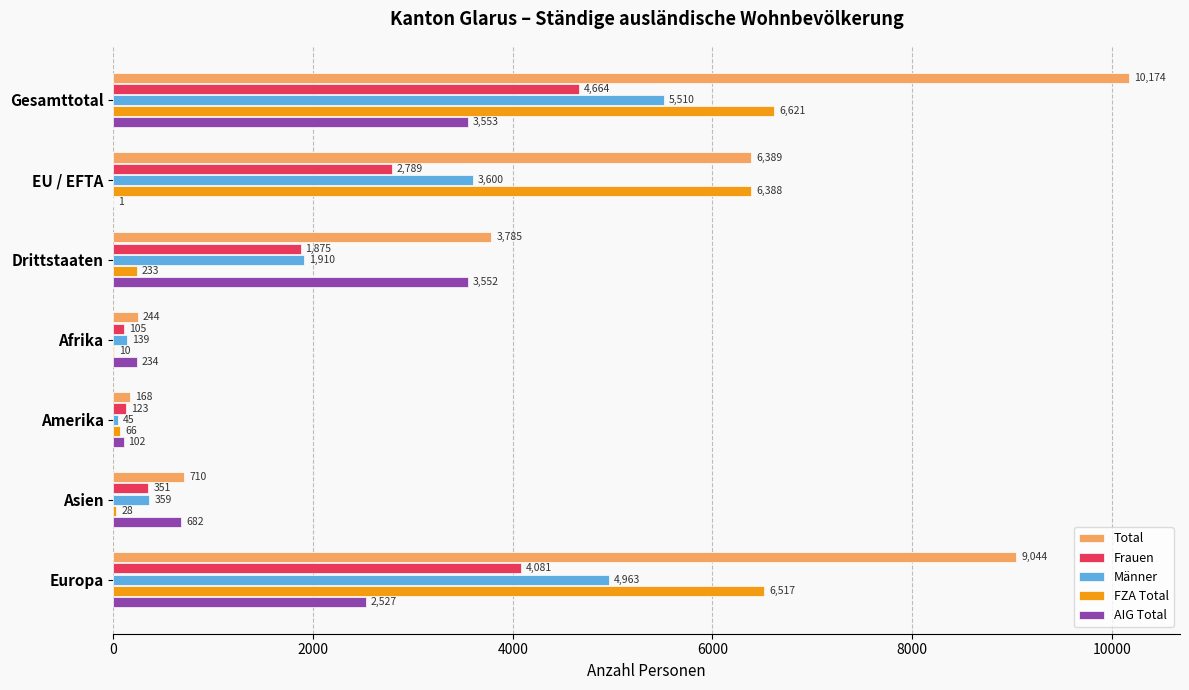

What is the sum of all FZA Total values?

19863